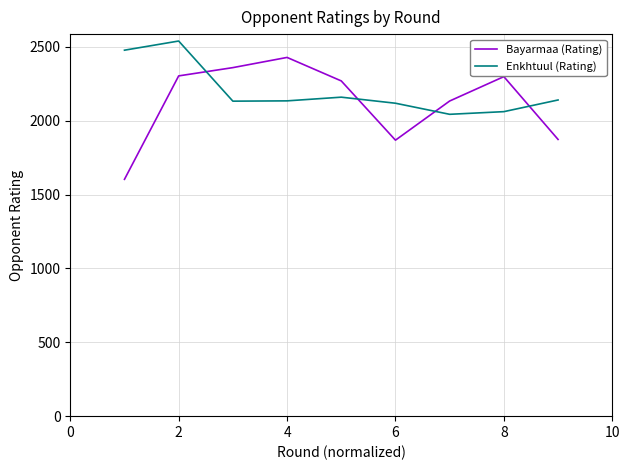

What is the difference between the maximum and minimum values in the Enkhtuul (Rating) series?

496